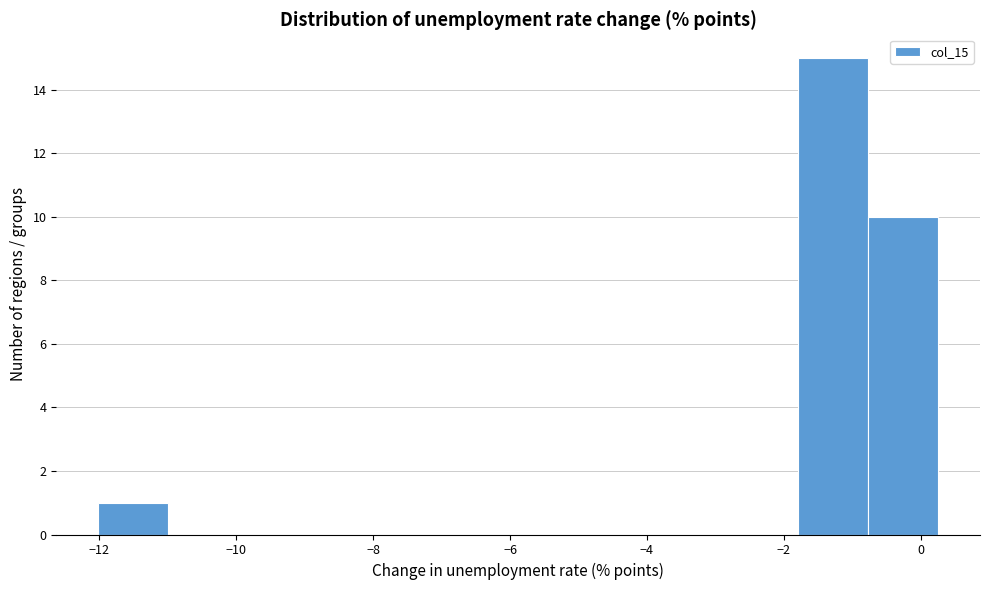

Reading left to right, list every bar in this chart as the range it spans on the x-axis followed by its height. Neither the bar edges nor the heights are printed on the chart, so give them approximately, as read against the axes.

-12.0 to -11.0: 1
-11.0 to -10.0: 0
-10.0 to -9.0: 0
-9.0 to -8.0: 0
-8.0 to -7.0: 0
-7.0 to -5.8: 0
-5.8 to -4.8: 0
-4.8 to -3.8: 0
-3.8 to -2.8: 0
-2.8 to -1.8: 0
-1.8 to -0.8: 15
-0.8 to 0.2: 10